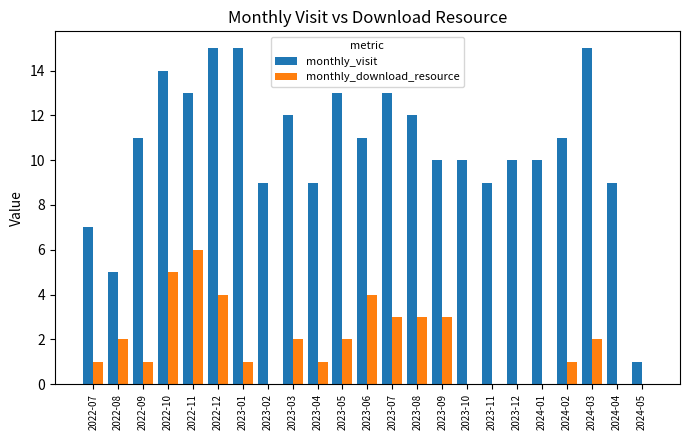

What is the greatest value displayed?

15